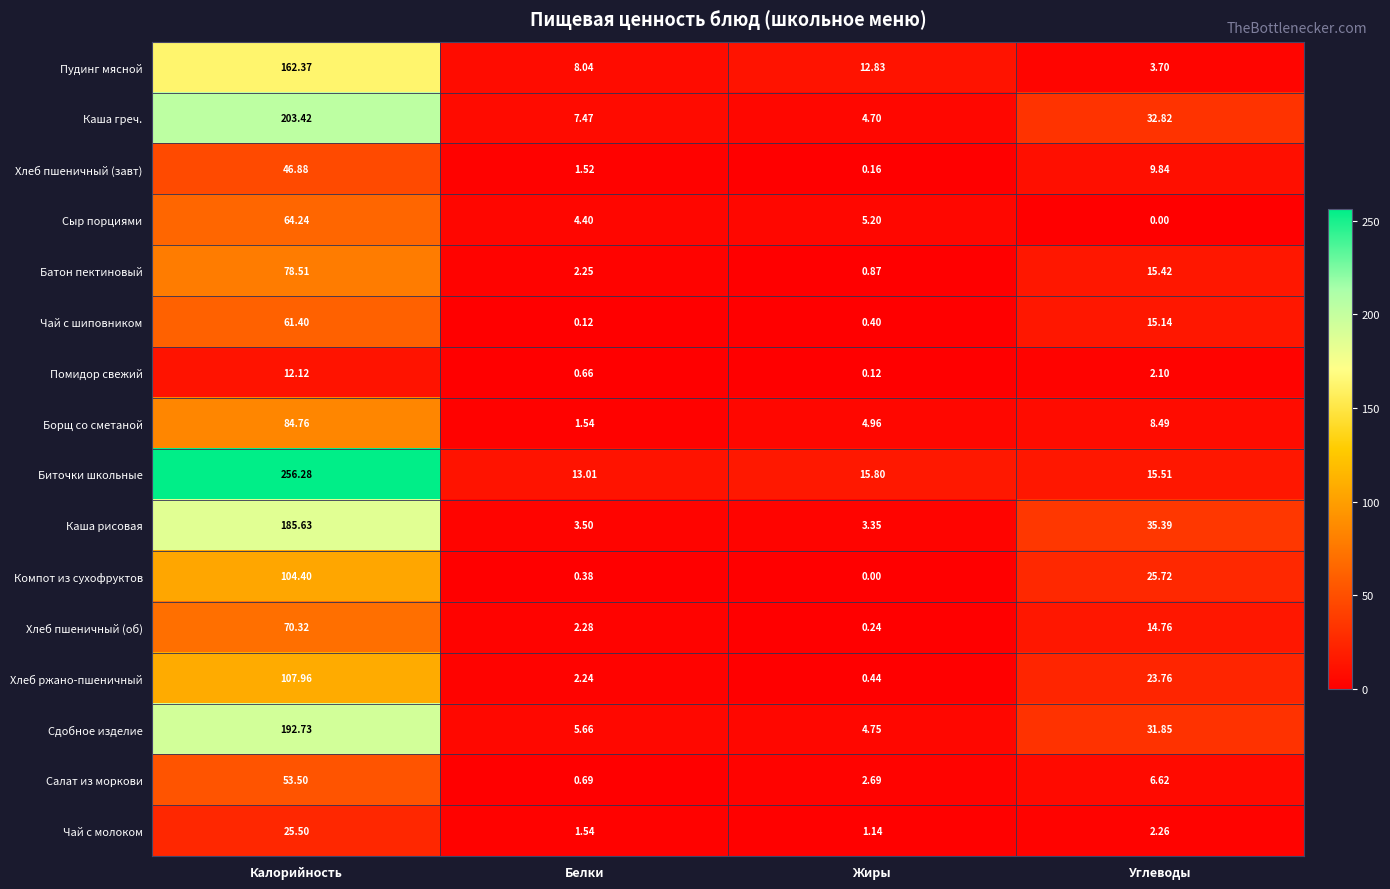

At which category is the sum across all series the highest?

Калорийность